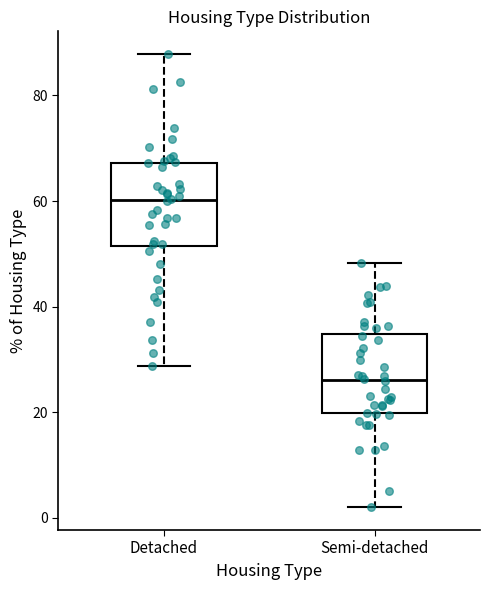

Reading left to right, read every box against the y-axis: the position of its median line, the range the box covers, and the ends of its whiskers. The values are not printed on the chart, so give them approximately, as read against the axis.

Detached: median 60, box 52 to 68, whiskers 28 to 88
Semi-detached: median 26, box 20 to 34, whiskers 2 to 48